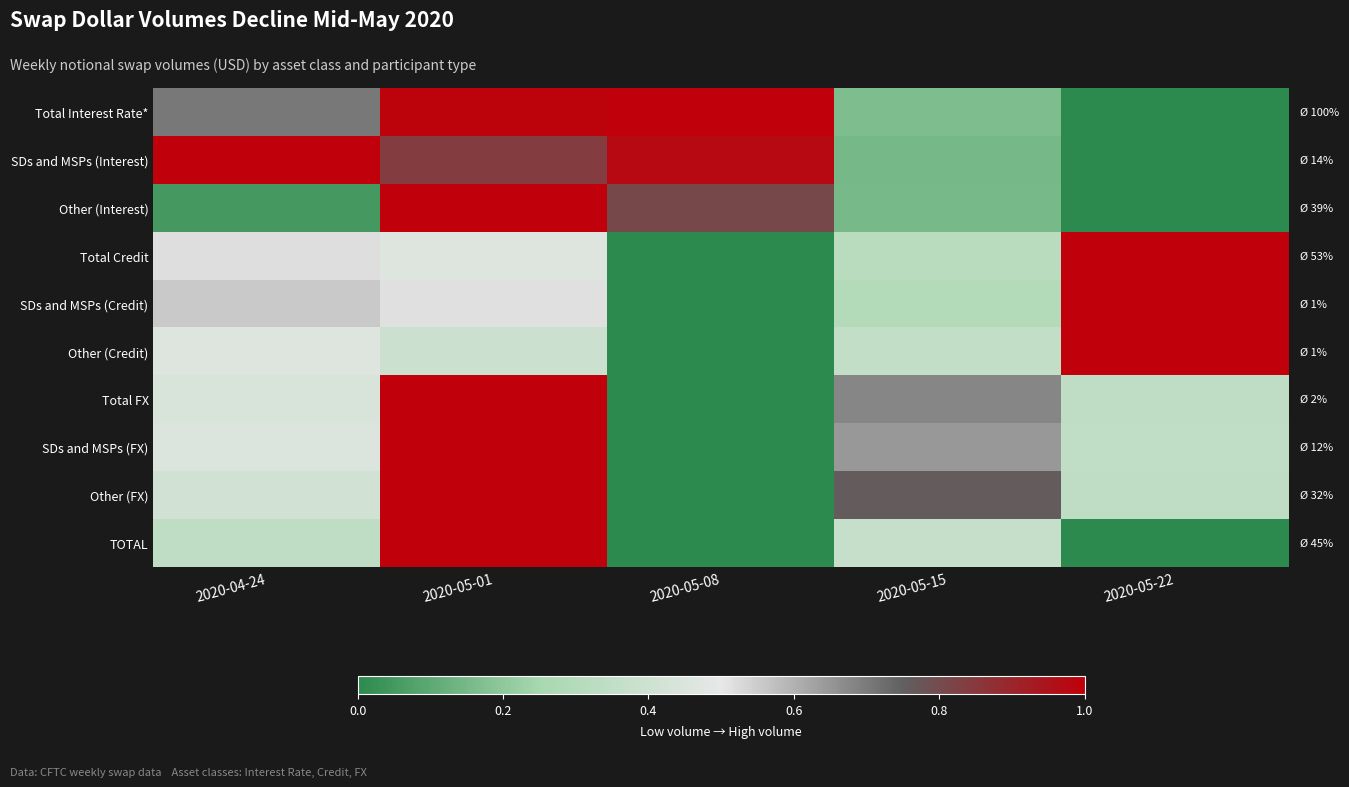

Reading left to right, what are all the values shown in this chart?

Total Interest Rate*: 2020-04-24=0.7	2020-05-01=1.0	2020-05-08=1.0	2020-05-15=0.2	2020-05-22=0.0
SDs and MSPs (Interest): 2020-04-24=1.0	2020-05-01=0.8	2020-05-08=1.0	2020-05-15=0.1	2020-05-22=0.0
Other (Interest): 2020-04-24=0.0	2020-05-01=1.0	2020-05-08=0.8	2020-05-15=0.2	2020-05-22=0.0
Total Credit: 2020-04-24=0.5	2020-05-01=0.5	2020-05-08=0.0	2020-05-15=0.3	2020-05-22=1.0
SDs and MSPs (Credit): 2020-04-24=0.6	2020-05-01=0.5	2020-05-08=0.0	2020-05-15=0.3	2020-05-22=1.0
Other (Credit): 2020-04-24=0.5	2020-05-01=0.4	2020-05-08=0.0	2020-05-15=0.4	2020-05-22=1.0
Total FX: 2020-04-24=0.4	2020-05-01=1.0	2020-05-08=0.0	2020-05-15=0.7	2020-05-22=0.3
SDs and MSPs (FX): 2020-04-24=0.5	2020-05-01=1.0	2020-05-08=0.0	2020-05-15=0.6	2020-05-22=0.3
Other (FX): 2020-04-24=0.4	2020-05-01=1.0	2020-05-08=0.0	2020-05-15=0.8	2020-05-22=0.3
TOTAL: 2020-04-24=0.3	2020-05-01=1.0	2020-05-08=0.0	2020-05-15=0.4	2020-05-22=0.0